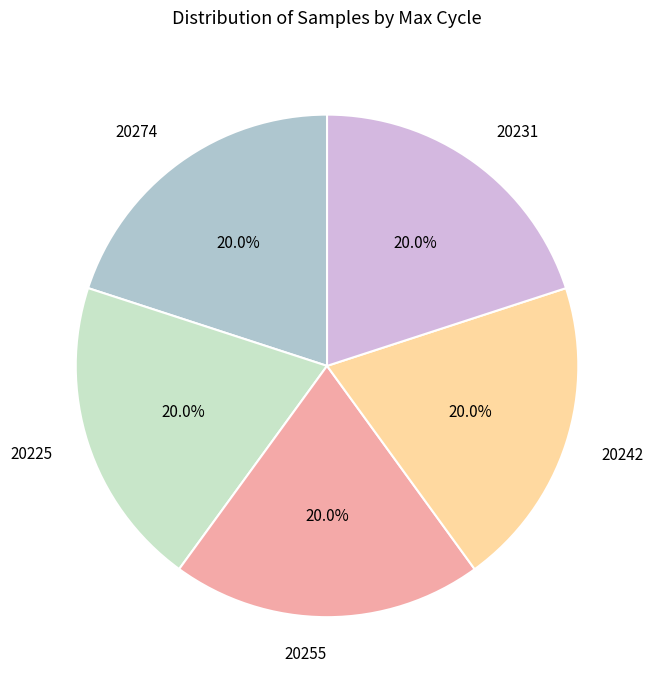

Approximately how many times larger is the value at 20274 compared to 20255?

1.0